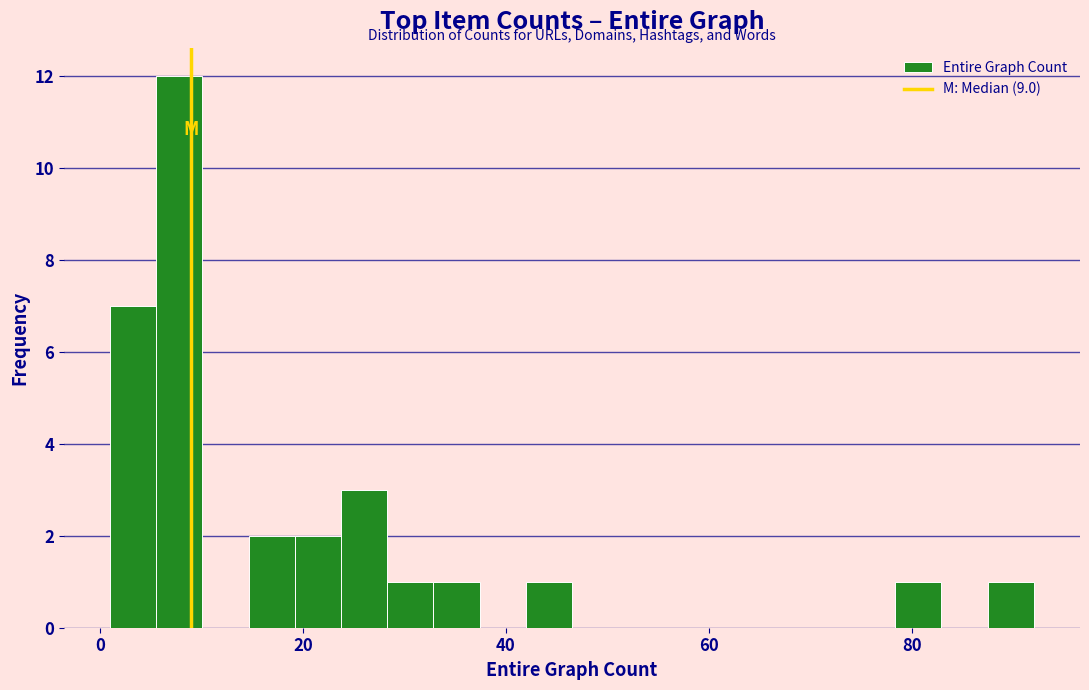

Around what value on the x-axis is the tallest bar? Give the approximate position of its centre, as read against the axis.

8